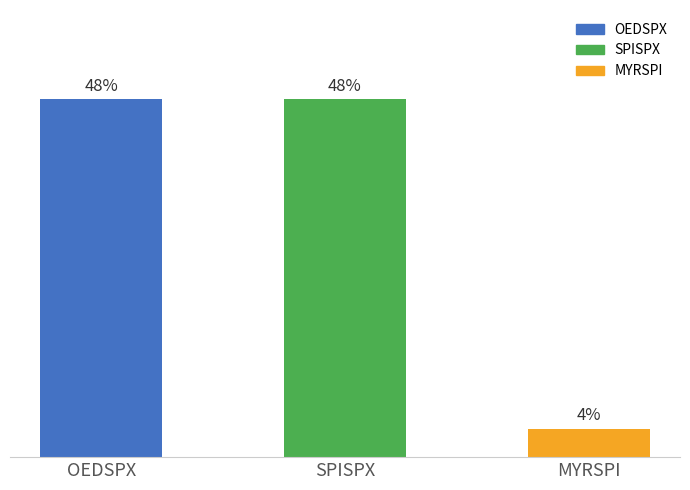

List the labels in order of value, smallest first.

MYRSPI, OEDSPX, SPISPX